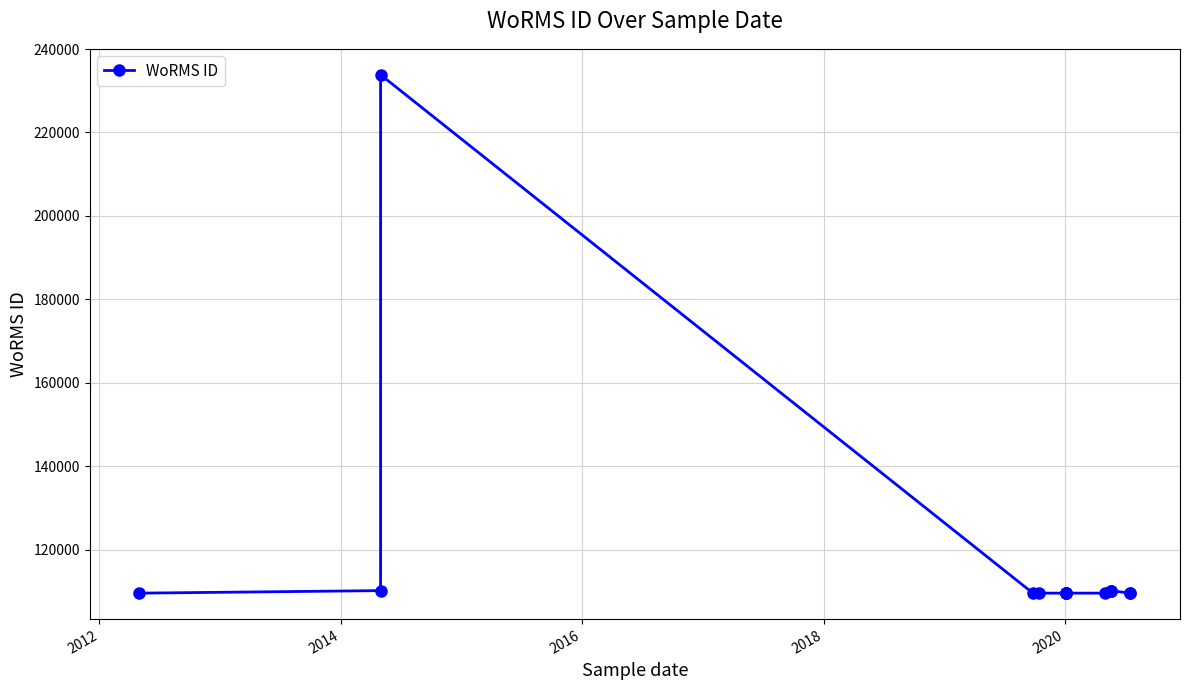

What is the value of the 3rd point from the left?

233831